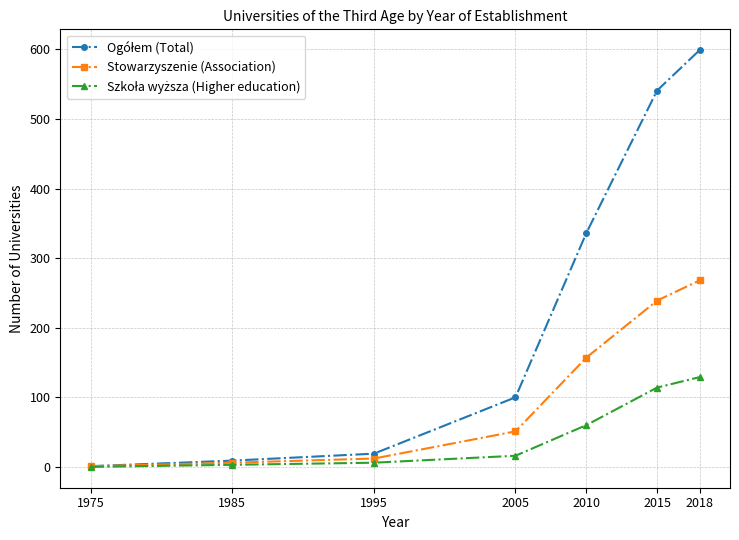

True or false: Stowarzyszenie (Association) has more than 1 interior local peaks.

False